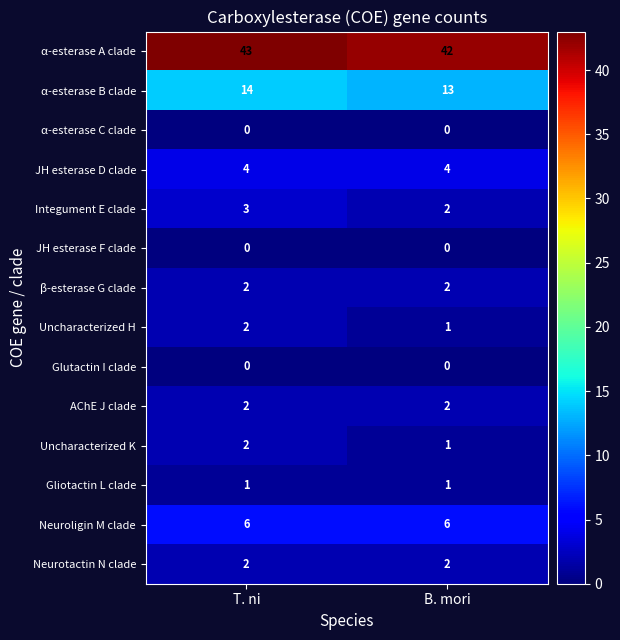

At how many categories does at least one series exceed 2?

2